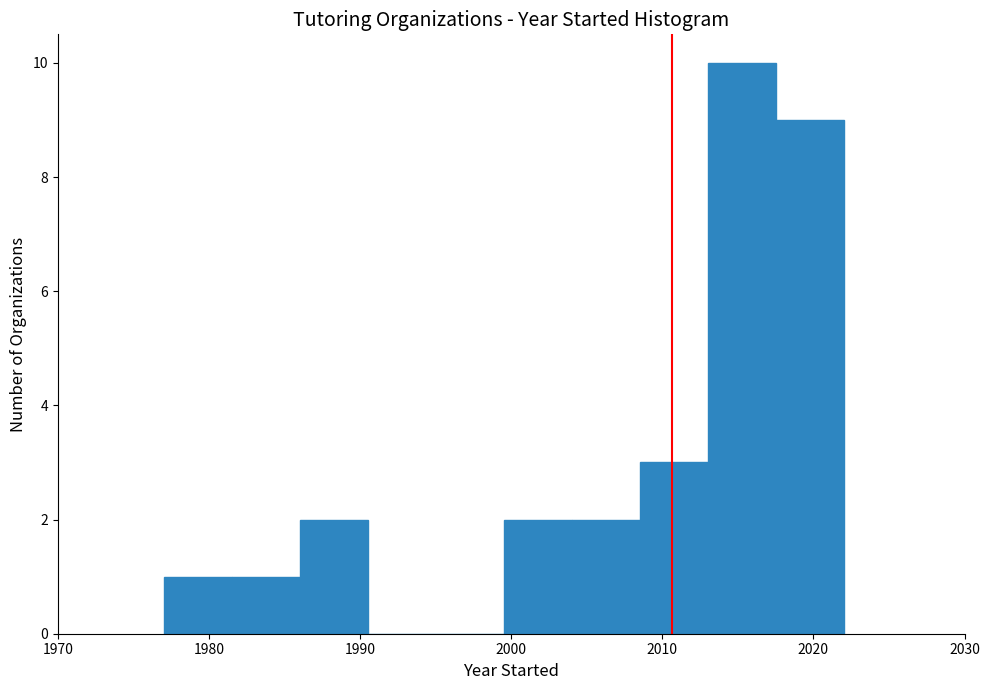

Reading left to right, transcribe this chart: for each bar, give the range it covers on the x-axis and its height. Neither the bar edges nor the heights are printed on the chart, so give them approximately, as read against the axes.

1977.0 to 1981.5: 1
1981.5 to 1986.0: 1
1986.0 to 1990.5: 2
1990.5 to 1995.0: 0
1995.0 to 1999.5: 0
1999.5 to 2004.0: 2
2004.0 to 2008.5: 2
2008.5 to 2013.0: 3
2013.0 to 2017.5: 10
2017.5 to 2022.0: 9